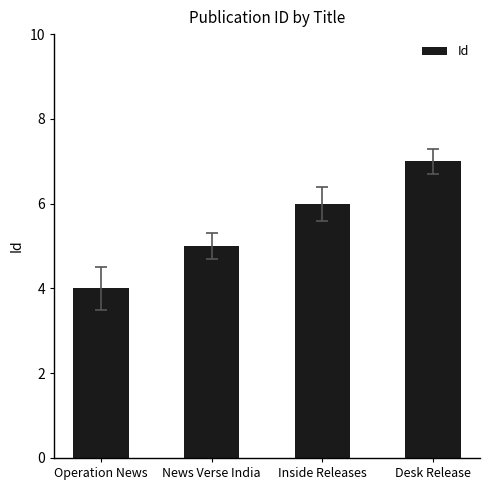

What position from the left is Operation News?

1